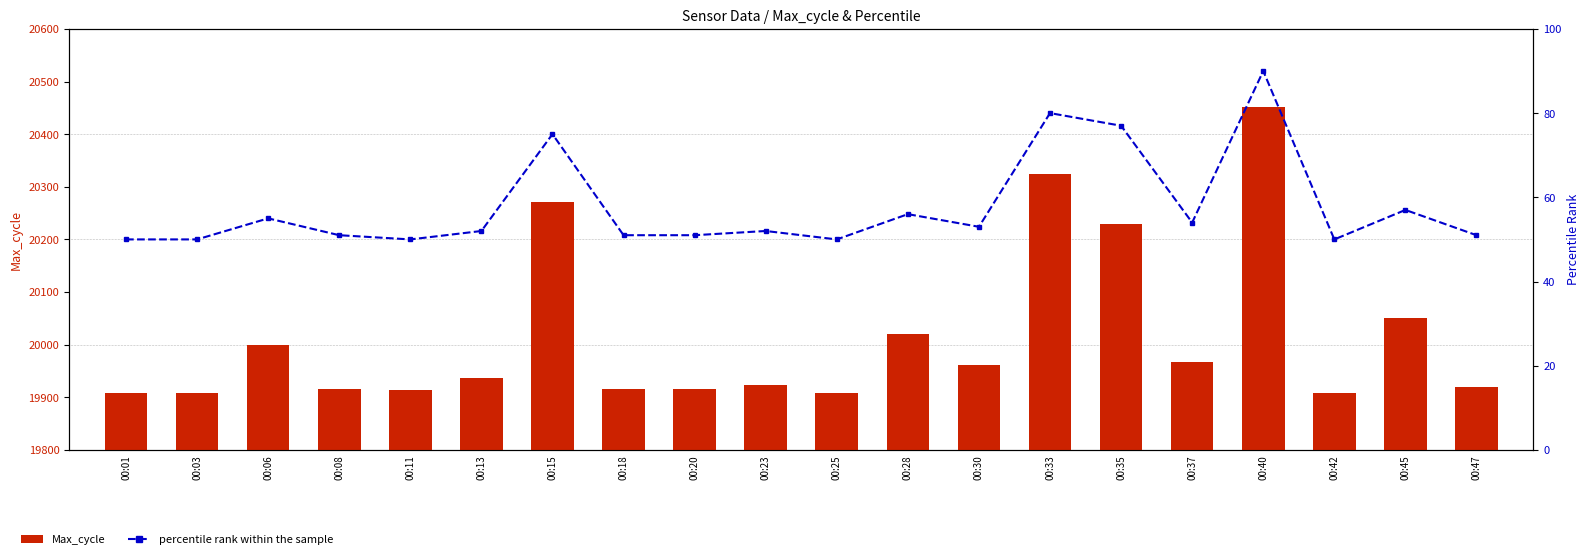

How many groups of bars are there?

20